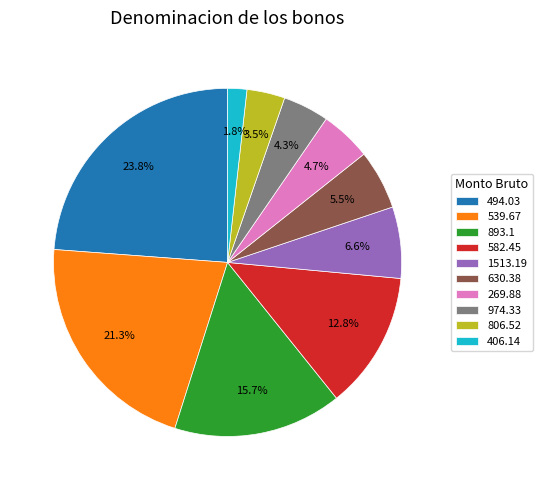

Does any single category account for the majority?

No